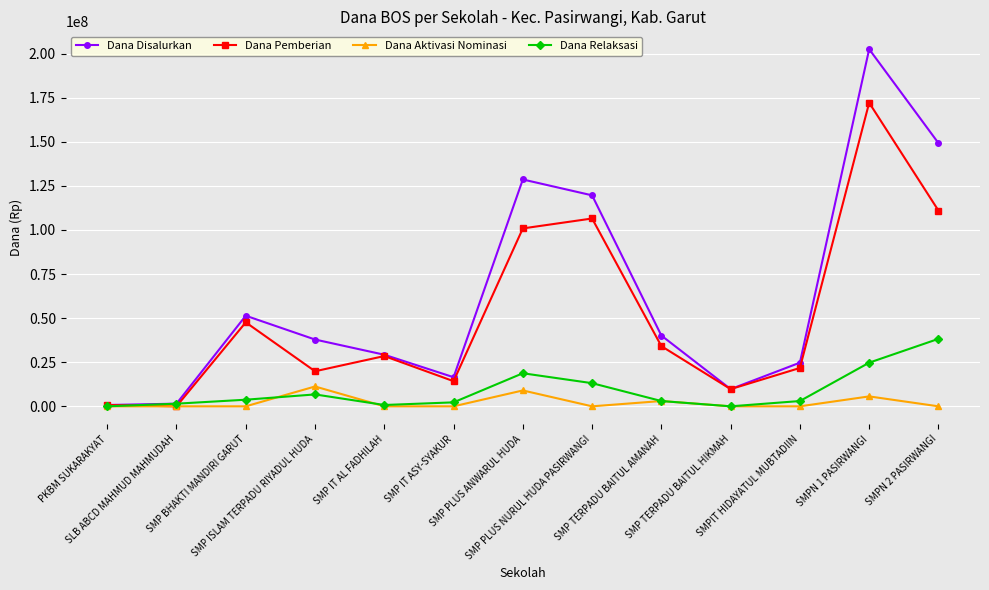

Rank the series by their maximum value, from lowest to highest.

Dana Aktivasi Nominasi, Dana Relaksasi, Dana Pemberian, Dana Disalurkan